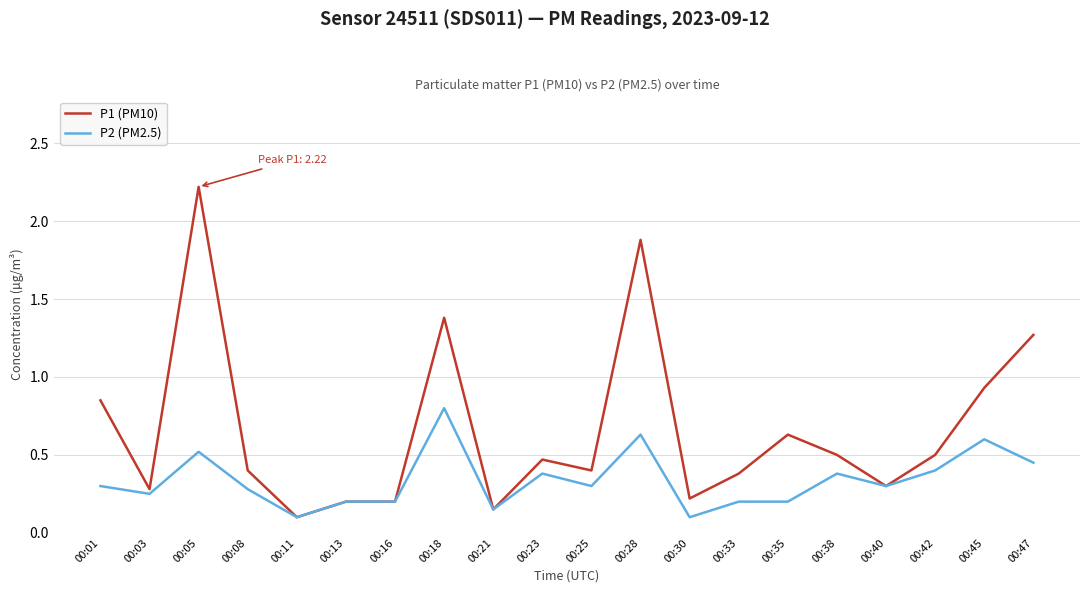

Is the value of P1 (PM10) at 00:45 greater than the value of P2 (PM2.5) at 00:38?

Yes